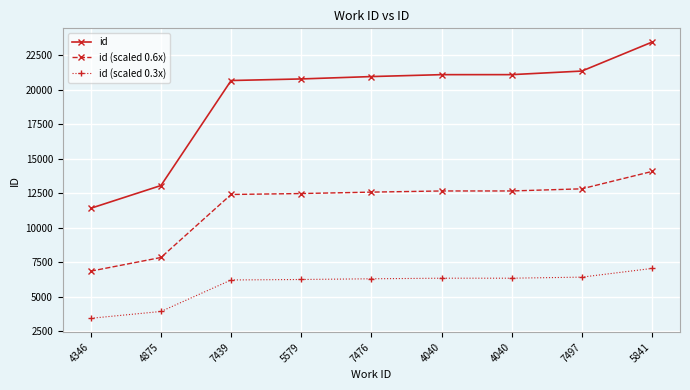

How many data points in id (scaled 0.3x) are above 6285?

5